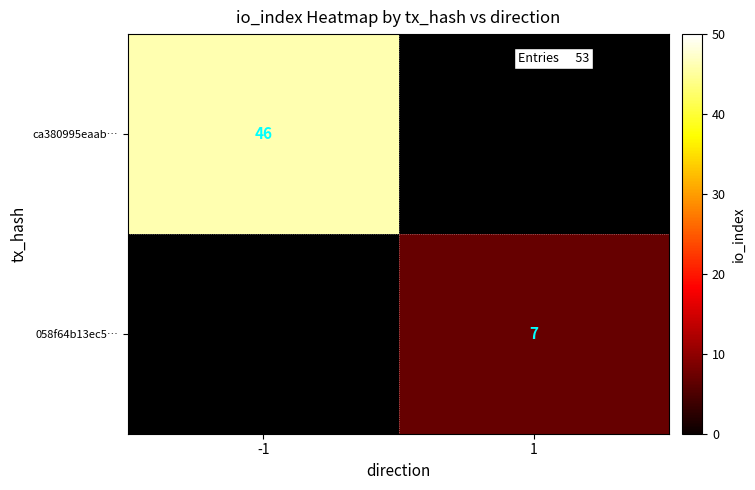

At how many categories does at least one series exceed 17?

1